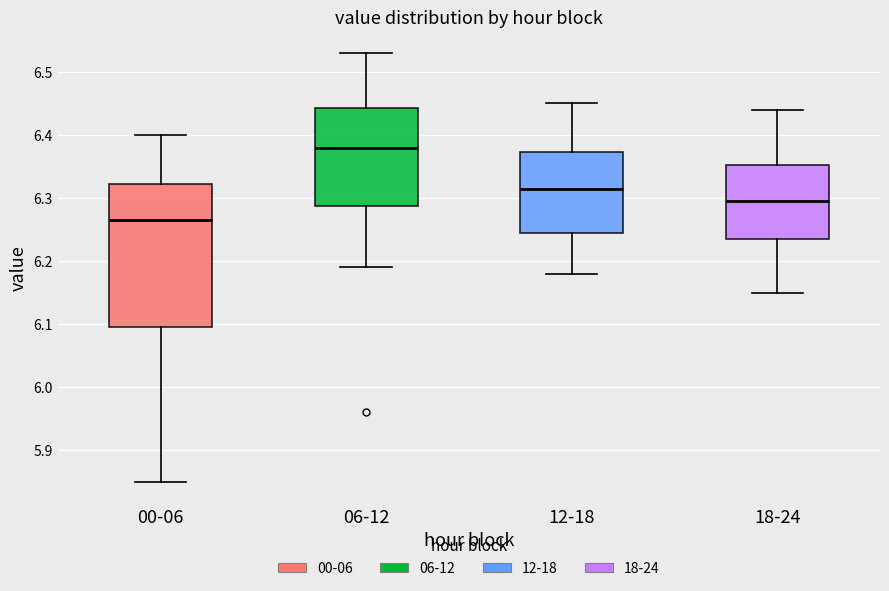

Reading left to right, read every box against the y-axis: the position of its median line, the range the box covers, and the ends of its whiskers. The values are not printed on the chart, so give them approximately, as read against the axis.

00-06: median 6.27, box 6.10 to 6.32, whiskers 5.85 to 6.40
06-12: median 6.38, box 6.29 to 6.44, whiskers 6.19 to 6.53
12-18: median 6.32, box 6.25 to 6.37, whiskers 6.18 to 6.45
18-24: median 6.30, box 6.24 to 6.35, whiskers 6.15 to 6.44